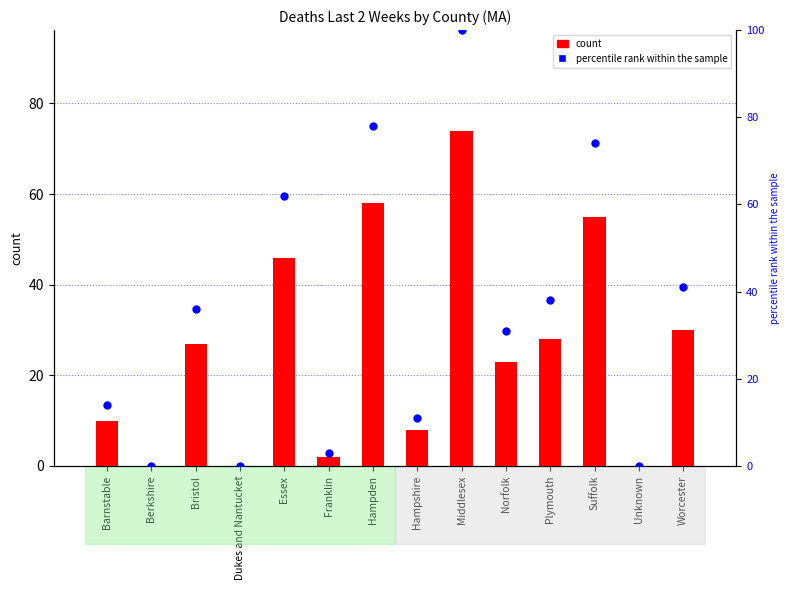

Is the value of count at Plymouth greater than the value of percentile rank within the sample at Hampshire?

Yes